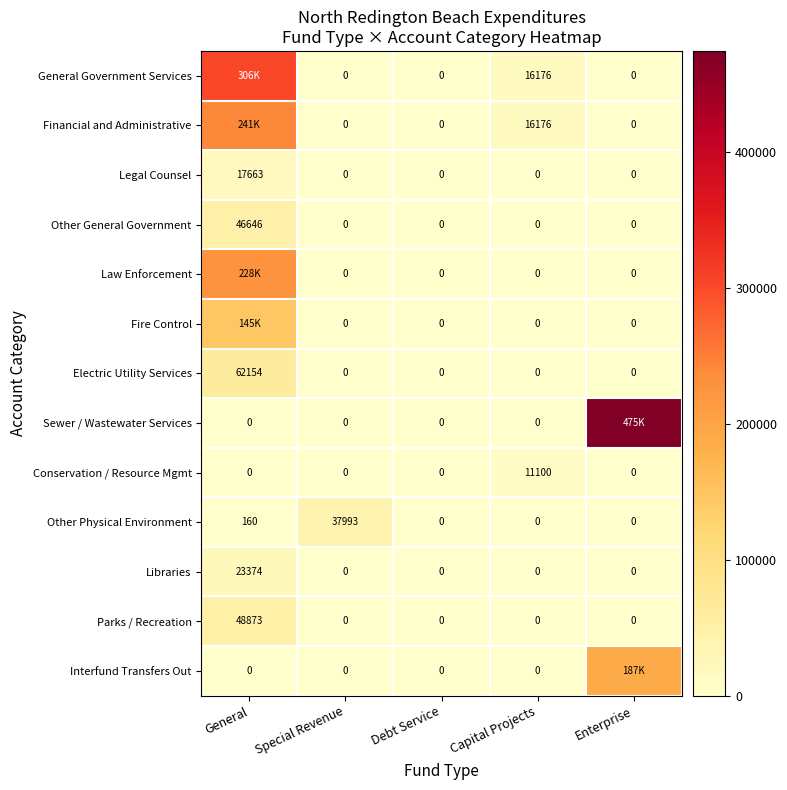

What is the difference between the maximum and minimum values in the Other General Government series?

46646